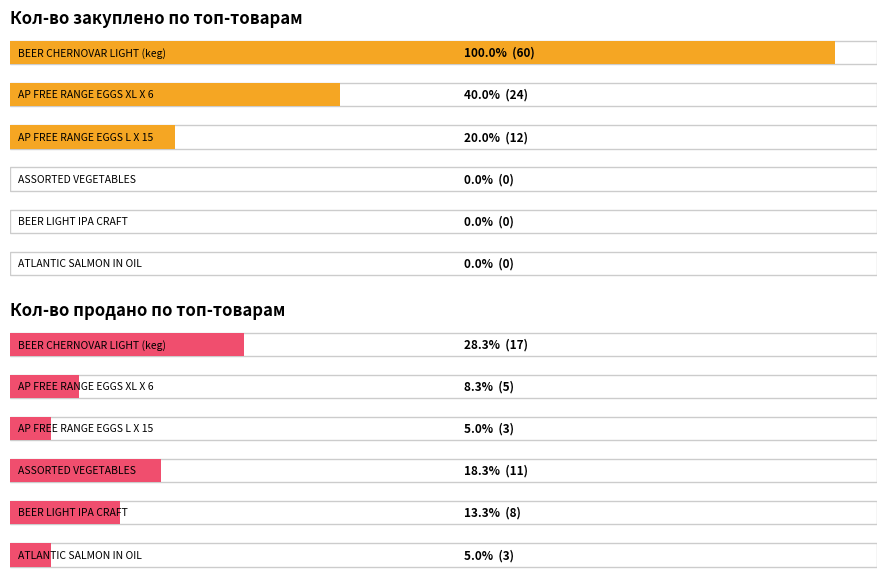

What are all the series names shown in the legend?

Кол-во закуплено, Кол-во продано